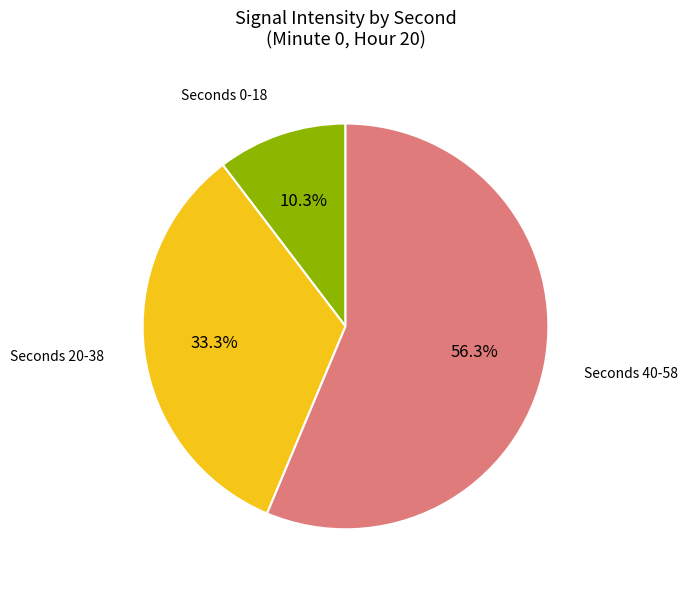

Is there any slice that represents more than half of the pie?

Yes